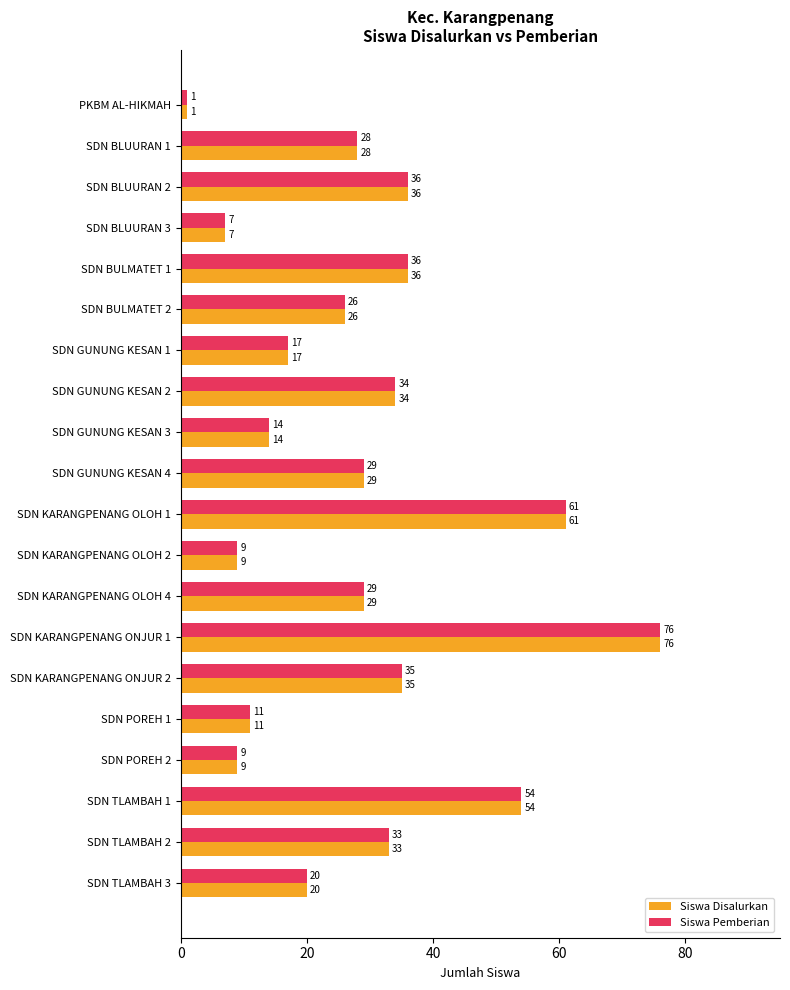

Read the Siswa Pemberian value at SDN KARANGPENANG ONJUR 1, to the nearest 5.

75